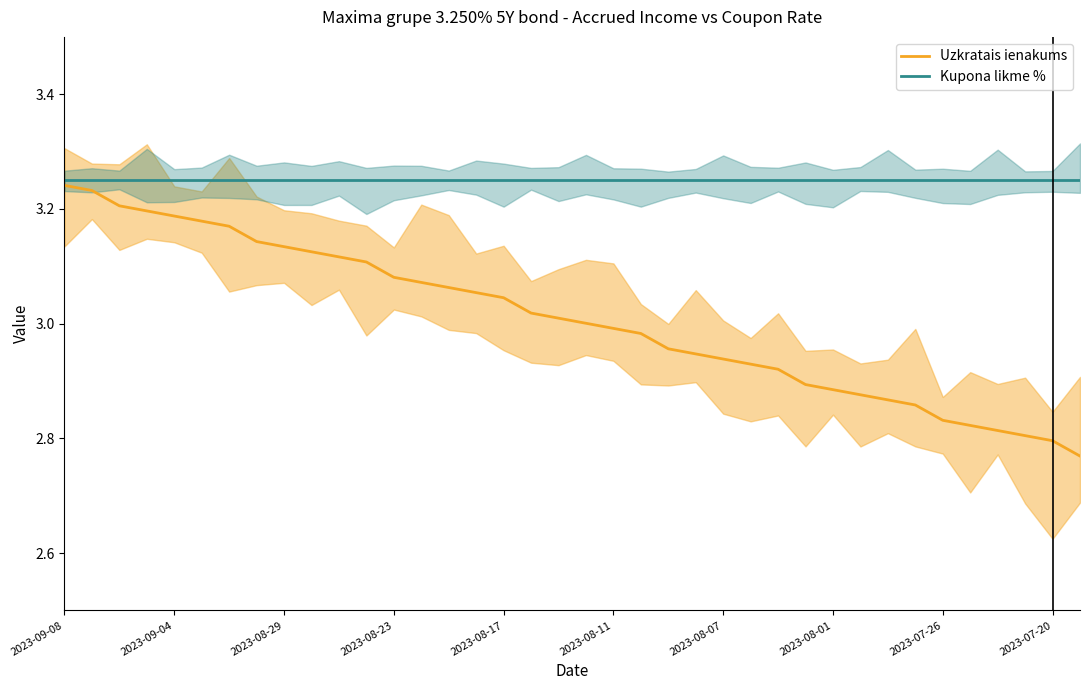

List the series in order of their peak value, highest first.

Kupona likme %, Uzkratais ienakums